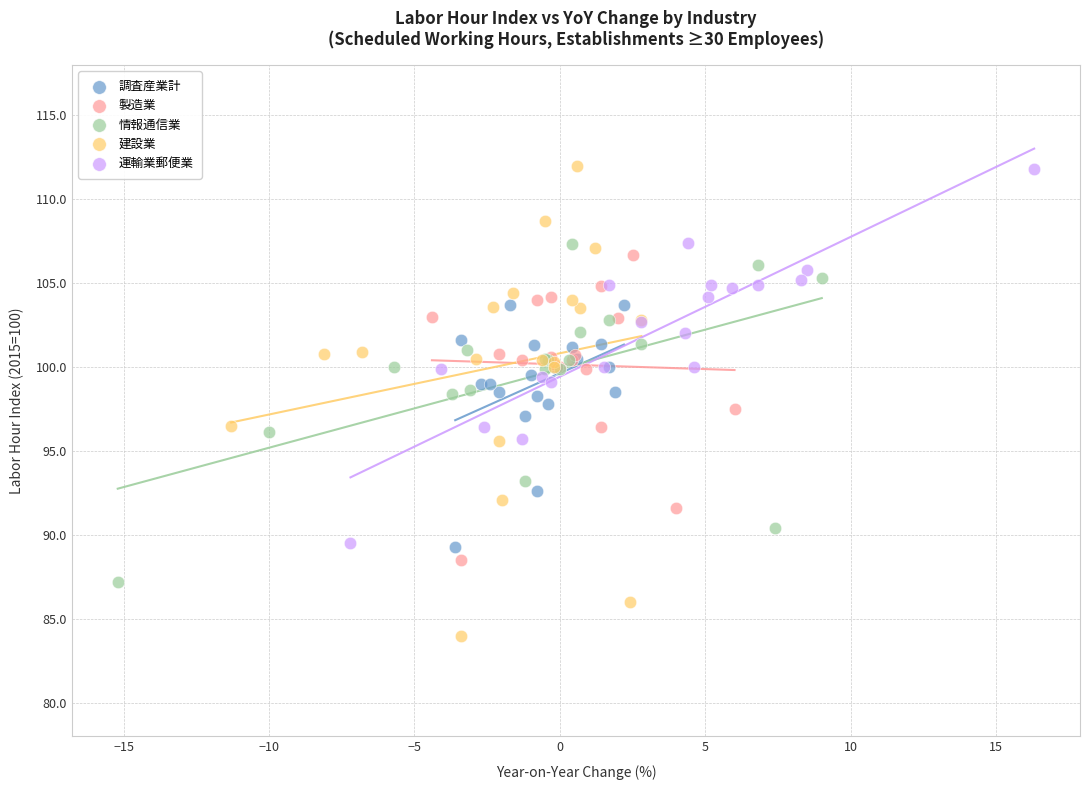

Which series contains the lowest Y value?

建設業